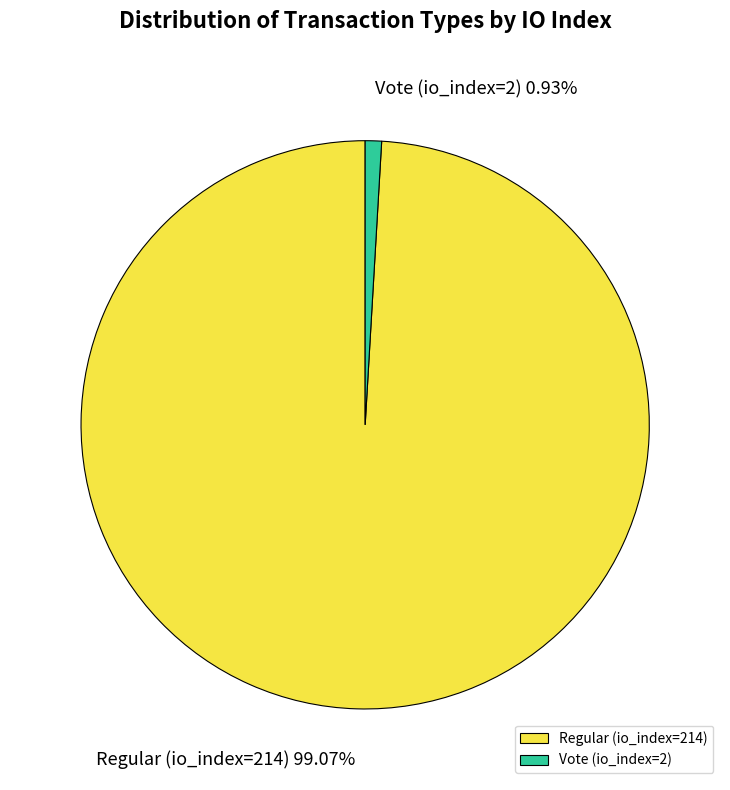

How many slices are in this pie chart?

2